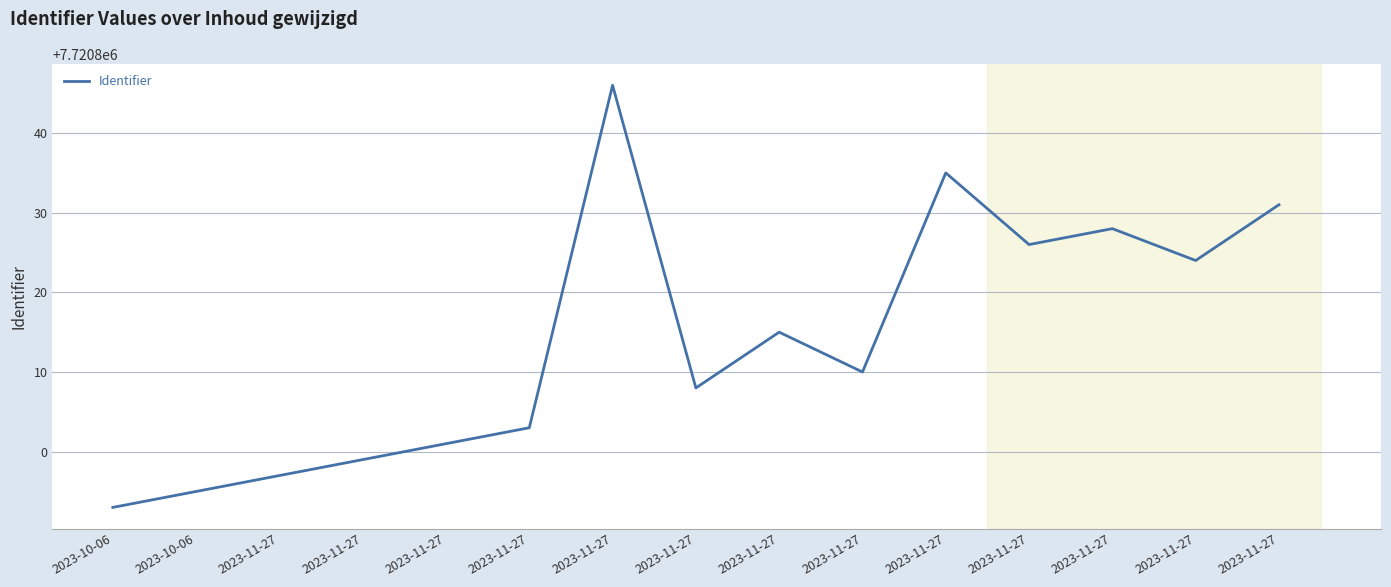

Is this an area chart (filled region under the line)?

No